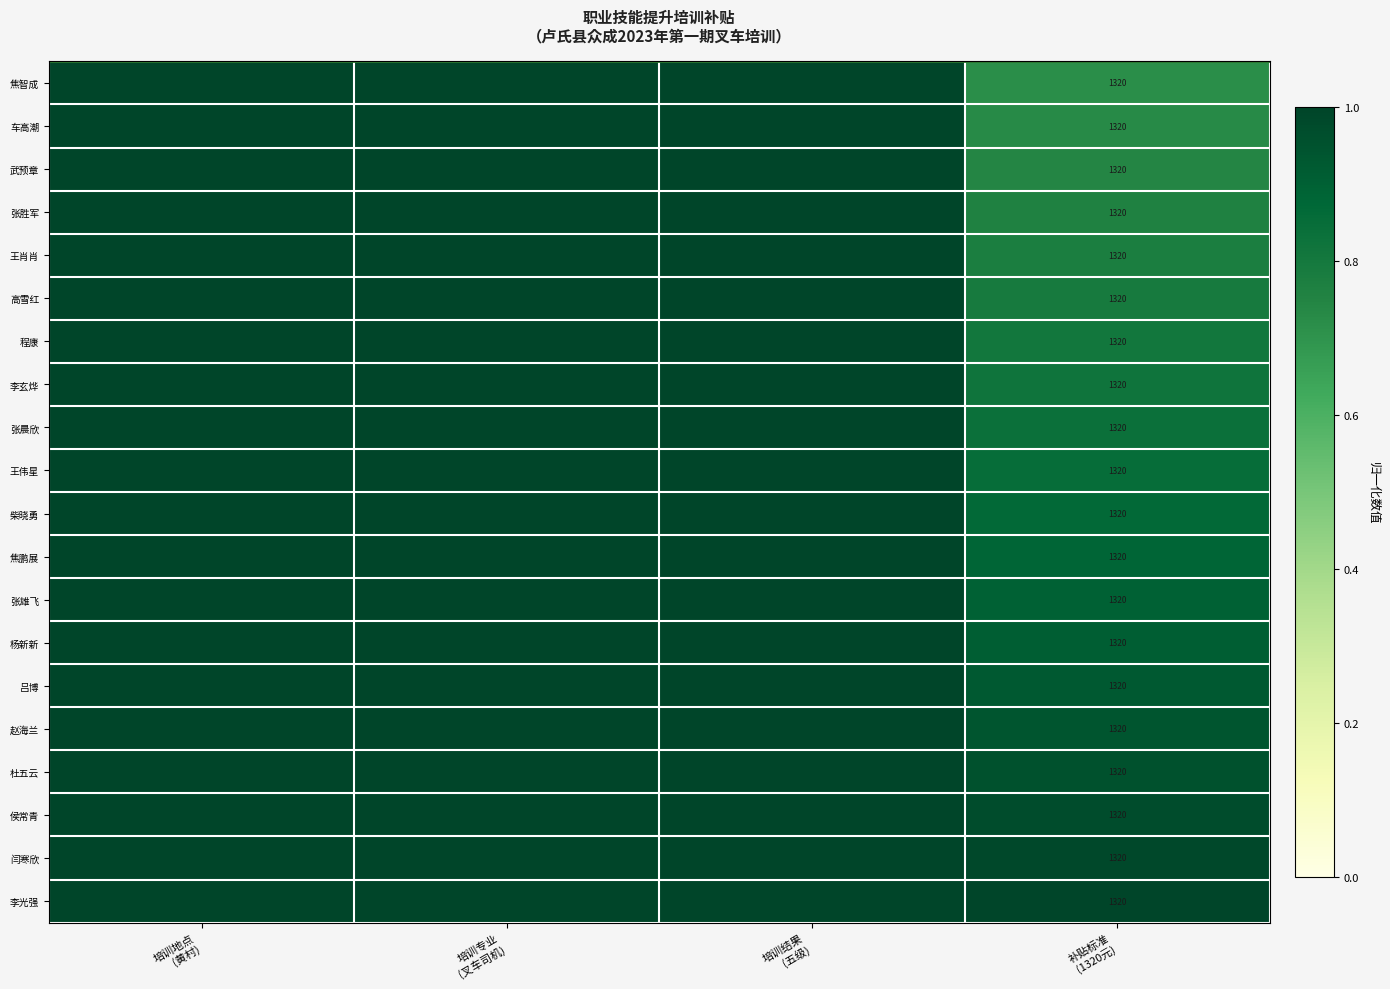

Is the value of 焦鹏展 at 培训专业 (叉车司机) greater than the value of 武预章 at 补贴标准 (1320元)?

Yes